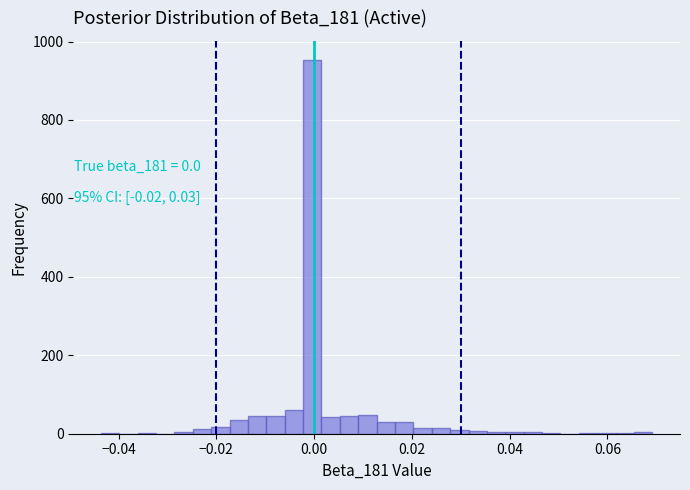

Around what value on the x-axis is the tallest bar? Give the approximate position of its centre, as read against the axis.

0.000